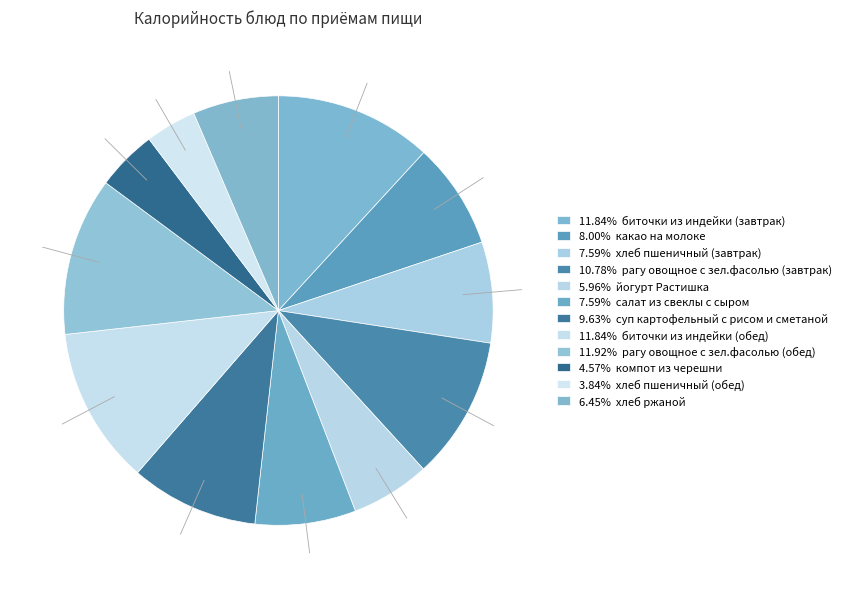

Count the number of slices in the pie.

12